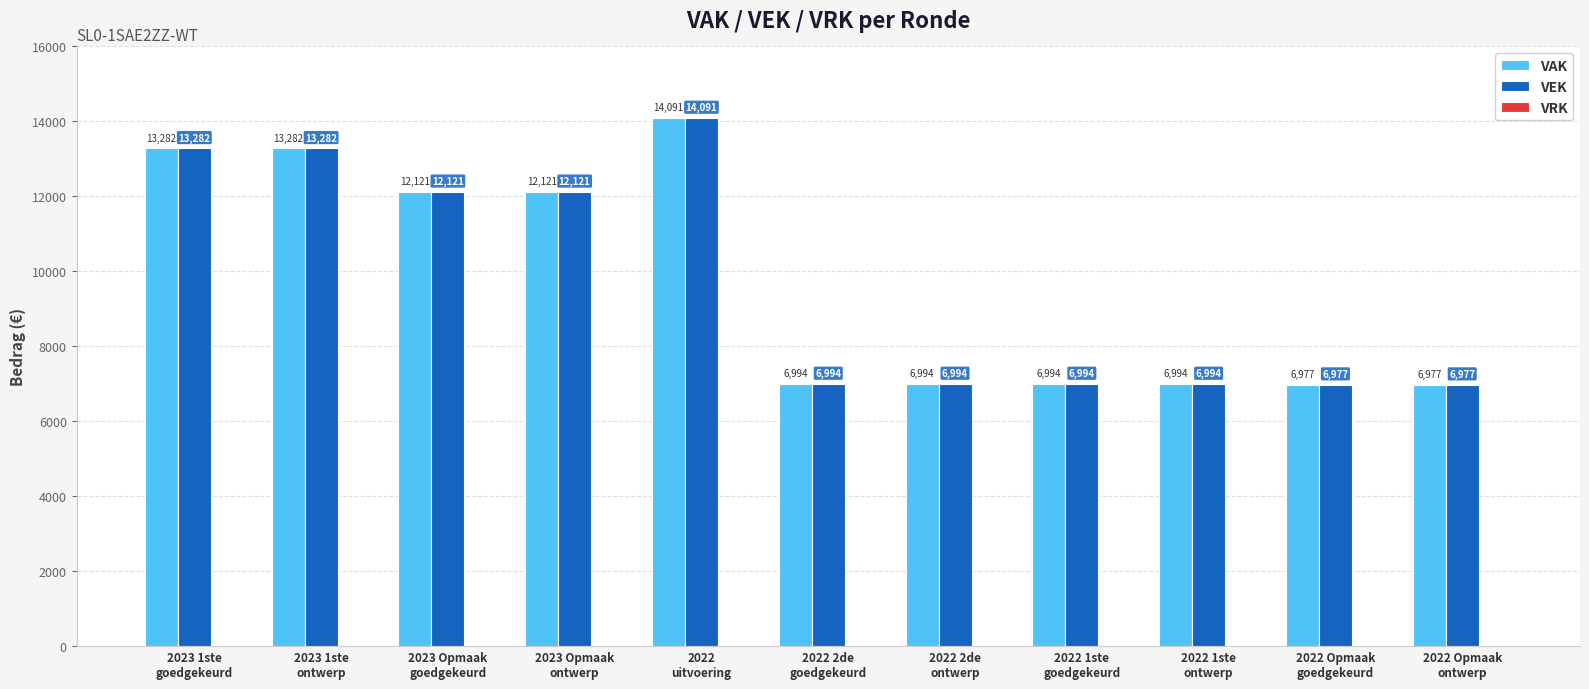

Count the number of data series in this chart.

2